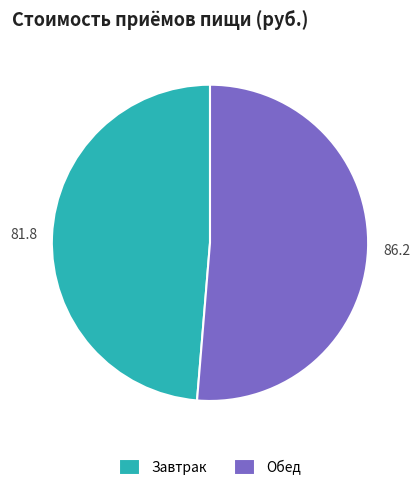

How many segments does this pie chart have?

2